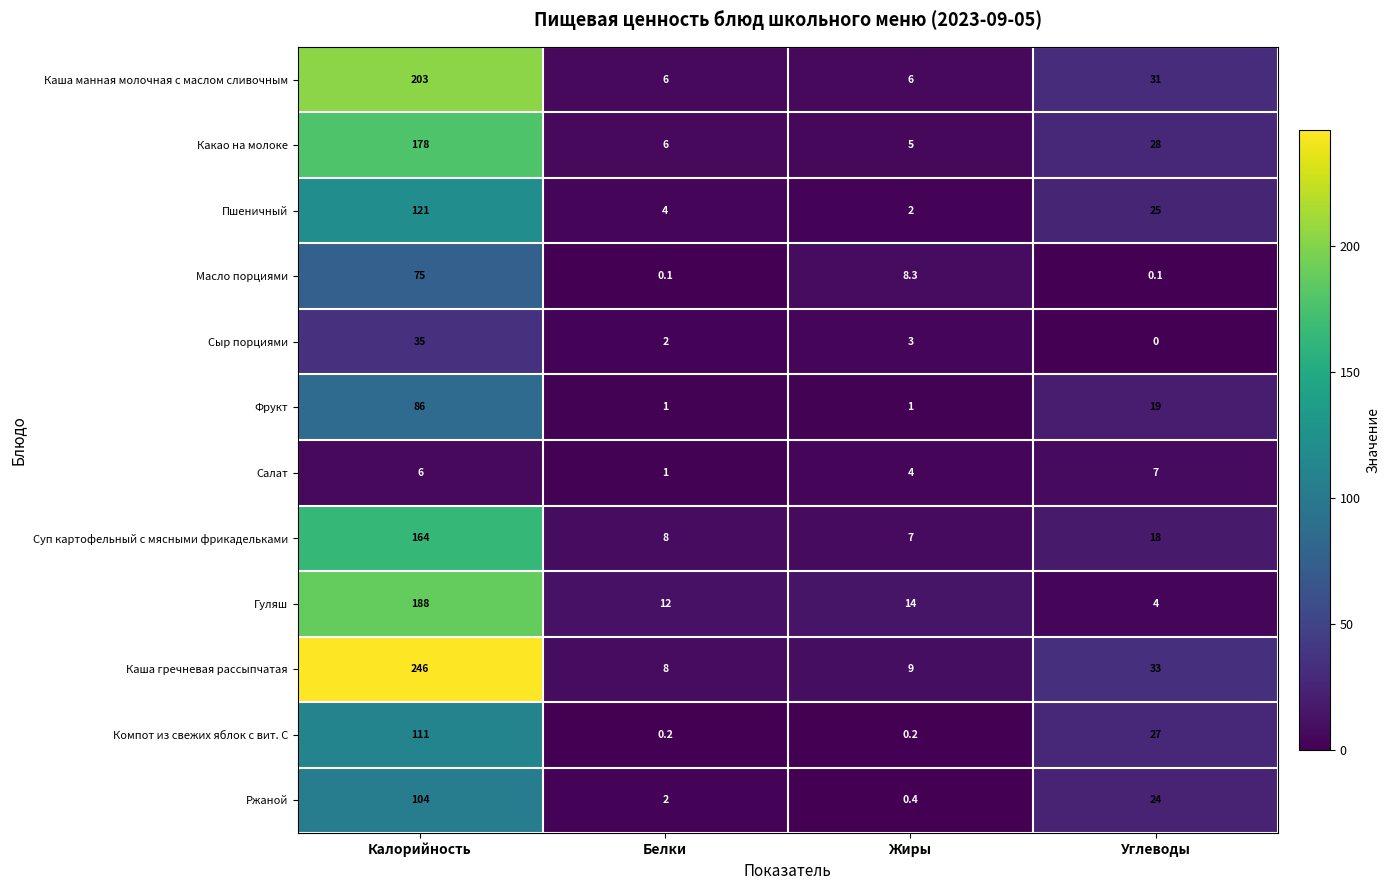

What is the highest value of the Ржаной series?

104.0